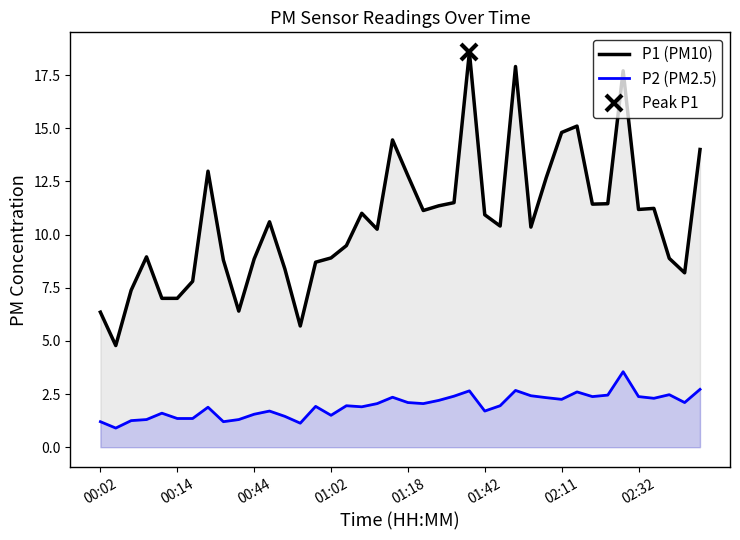

Reading left to right, what are all the values shown in this chart?

P1 (PM10): 6.3	4.8	7.4	8.9	7.0	7.0	7.8	13.0	8.8	6.4	8.8	10.6	8.4	5.7	8.7	8.9	9.5	11.0	10.2	14.4	12.8	11.1	11.3	11.5	18.6	10.9	10.4	17.9	10.3	12.7	14.8	15.1	11.4	11.4	17.7	11.2	11.2	8.9	8.2	14.0
P2 (PM2.5): 1.2	0.9	1.2	1.3	1.6	1.4	1.4	1.9	1.2	1.3	1.6	1.7	1.4	1.1	1.9	1.5	1.9	1.9	2.0	2.4	2.1	2.0	2.2	2.4	2.6	1.7	1.9	2.7	2.4	2.3	2.2	2.6	2.4	2.5	3.5	2.4	2.3	2.5	2.1	2.7